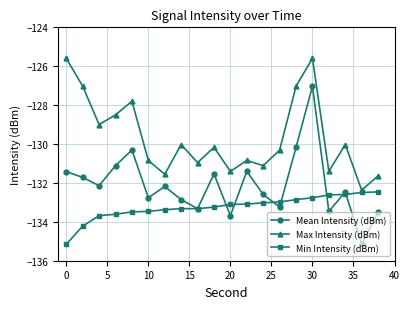

What is the minimum value for Min Intensity (dBm)?

-135.2